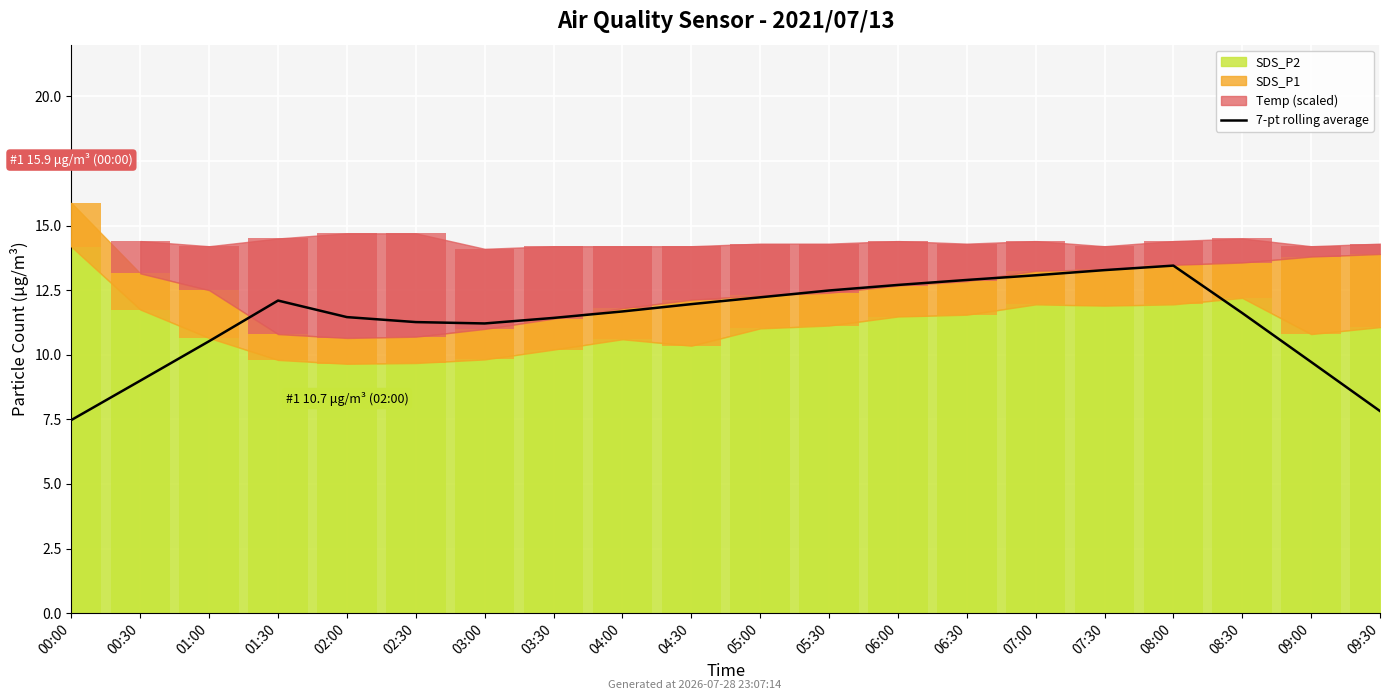

Reading right to left, what are all the values shown in this chart?

7.8	9.7	11.6	13.4	13.3	13.1	12.9	12.7	12.5	12.2	12.0	11.7	11.4	11.2	11.3	11.5	12.1	10.5	9.0	7.5